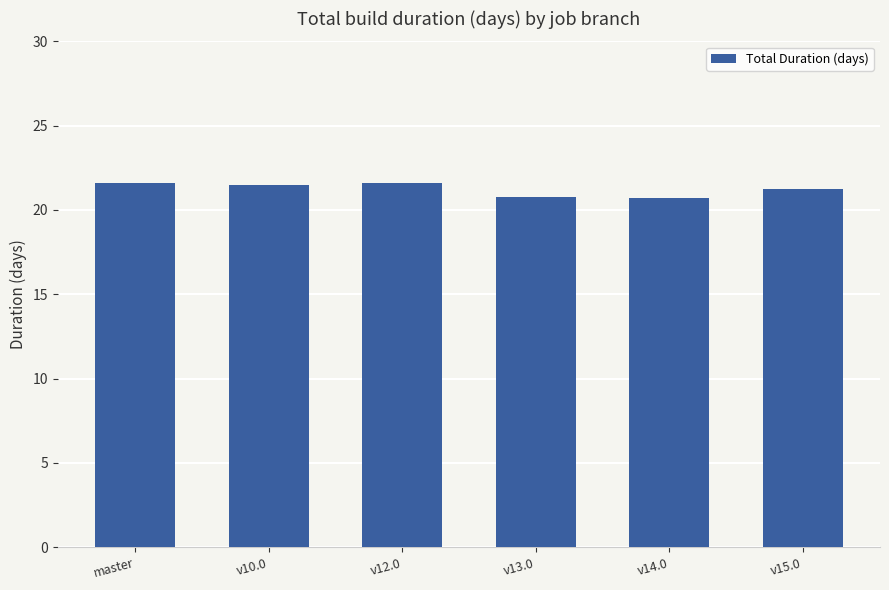

What is the label of the 4th bar from the left?

v13.0